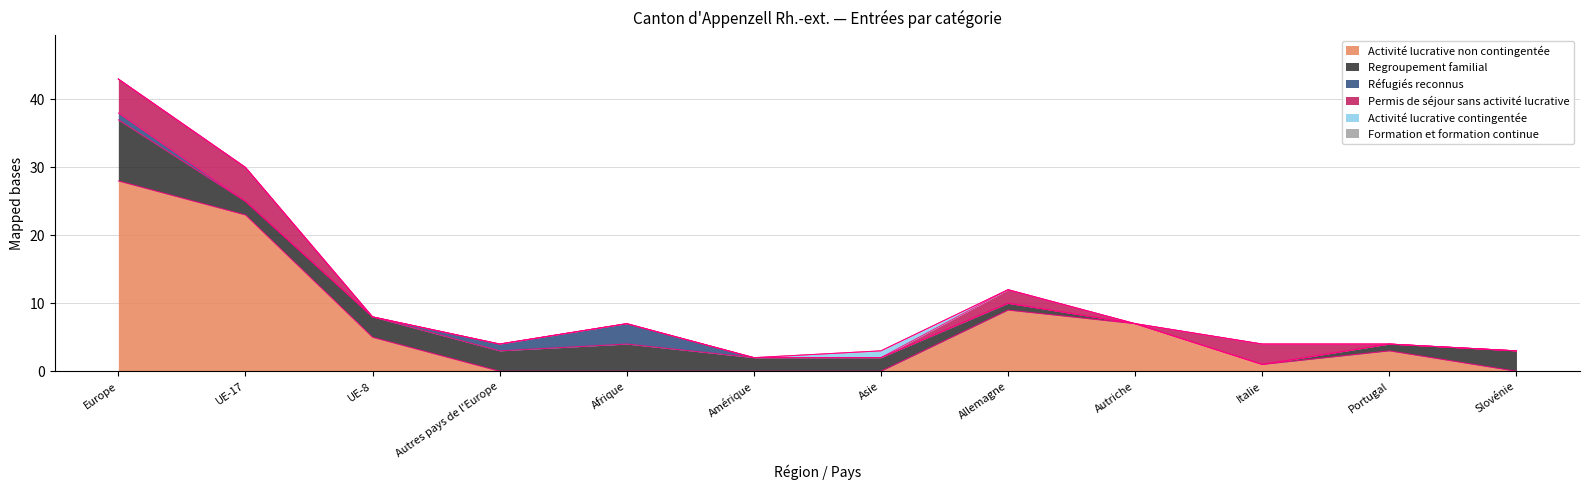

Reading left to right, extract all data points from this chart.

Activité lucrative non contingentée: 28	23	5	0	0	0	0	9	7	1	3	0
Regroupement familial: 9	2	3	3	4	2	2	1	0	0	1	3
Réfugiés reconnus: 1	0	0	1	3	0	0	0	0	0	0	0
Permis de séjour sans activité lucrative: 5	5	0	0	0	0	0	2	0	3	0	0
Activité lucrative contingentée: 0	0	0	0	0	0	1	0	0	0	0	0
Formation et formation continue: 0	0	0	0	0	0	0	0	0	0	0	0